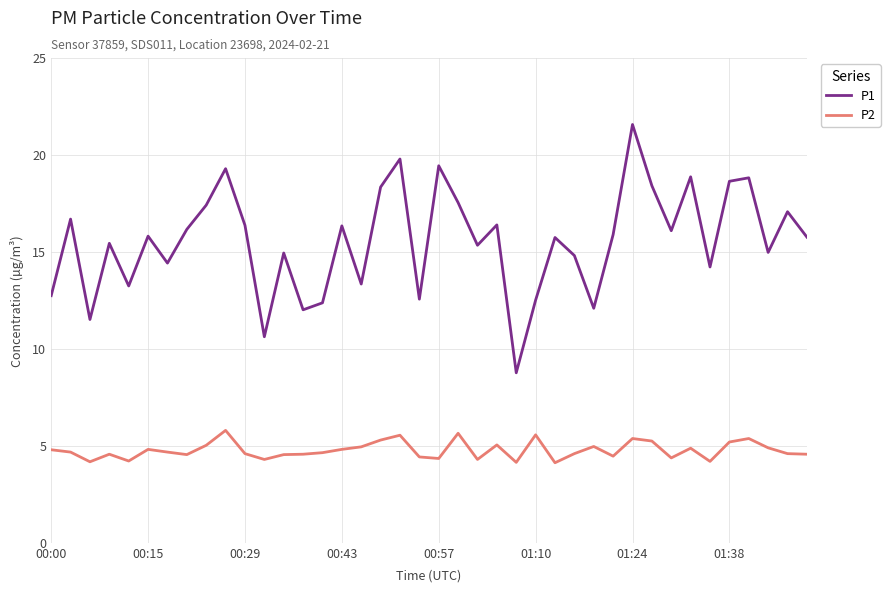

How many lines are shown in the chart?

2